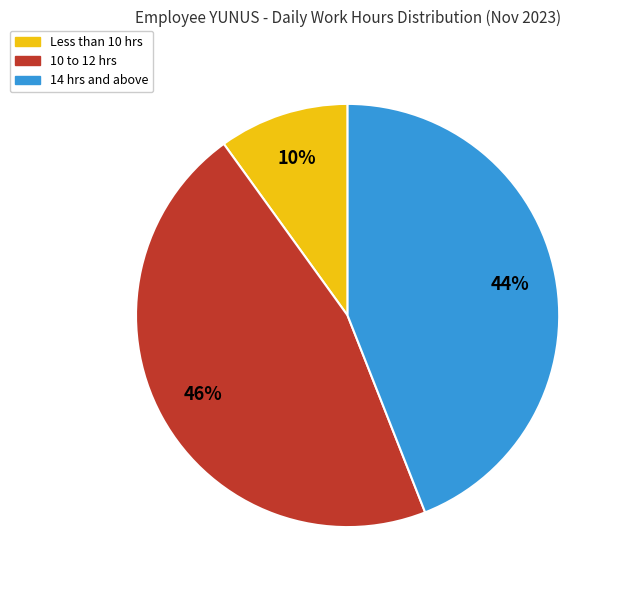

The 10 to 12 hrs slice represents 56% of the pie. True or false?

False